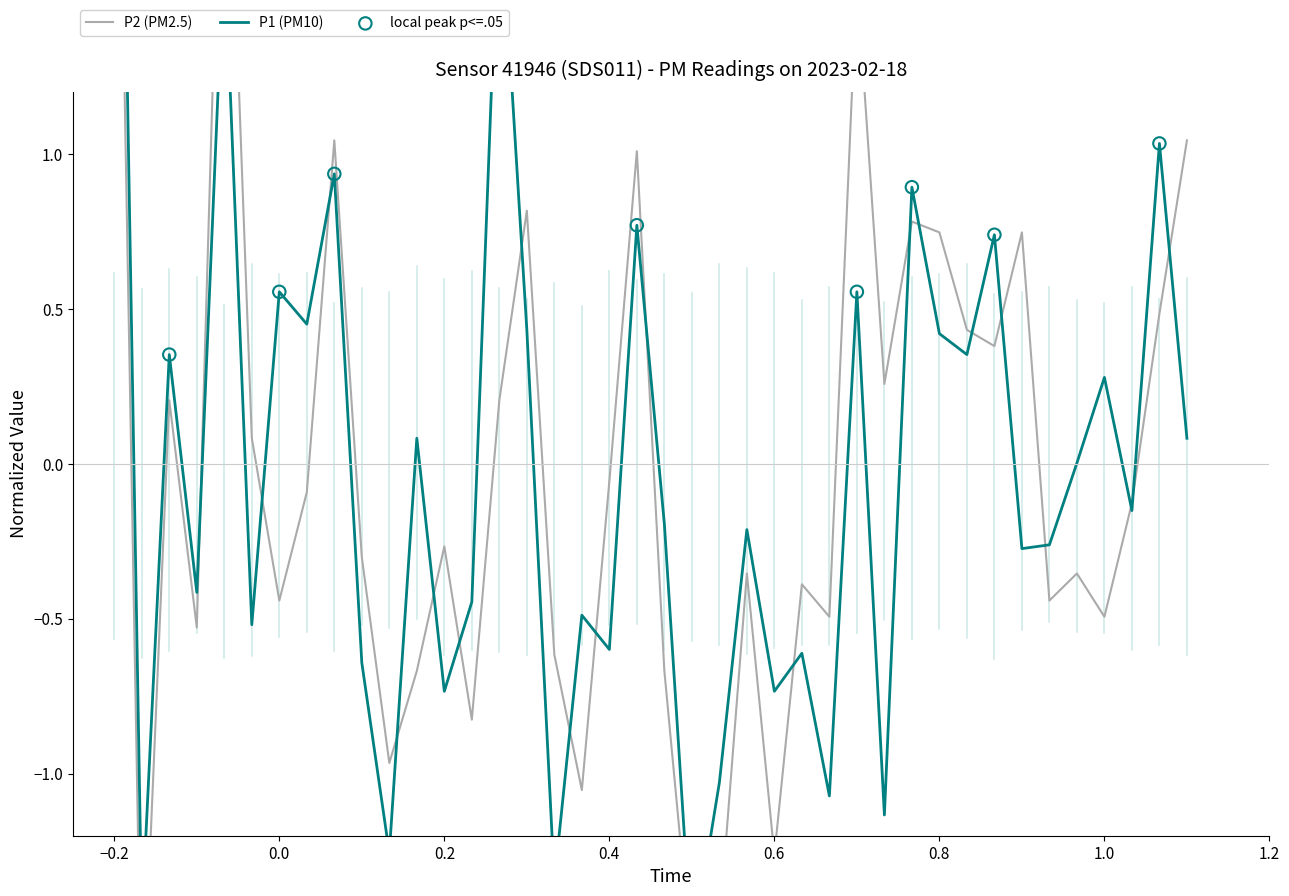

At which category is the sum across all series the highest?

−0.2